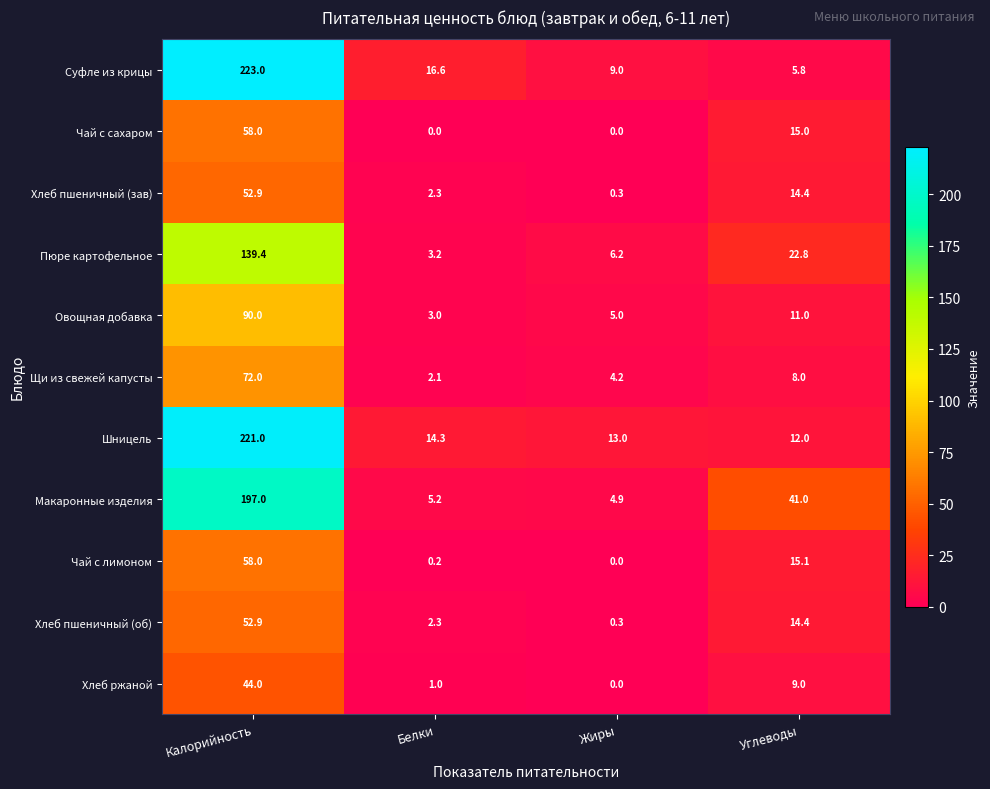

Between Калорийность and Жиры, which series saw the biggest shift?

Суфле из крицы